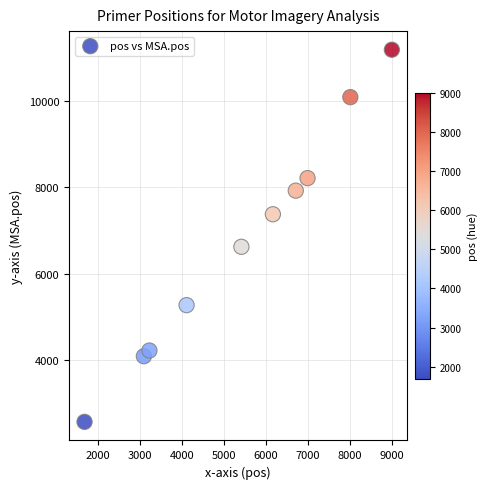

What Y value in the scatter plot is closest to 6877?

6623